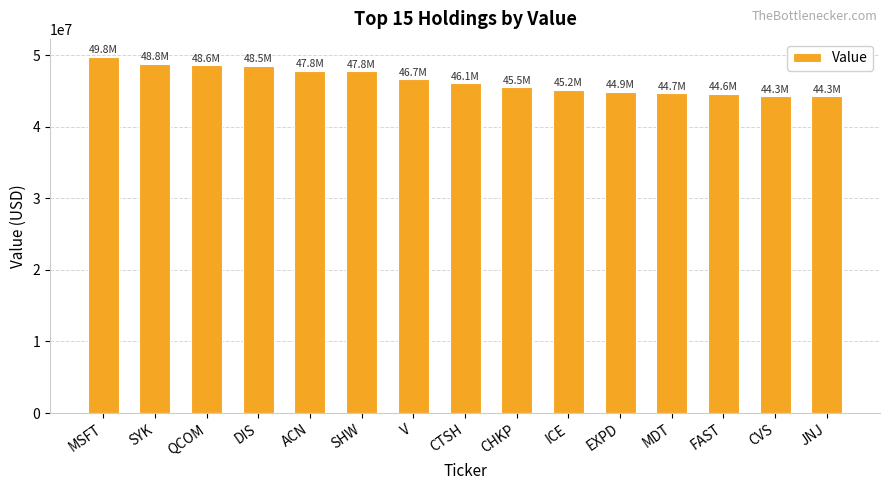

What is the sum of the values at DIS and SYK?

97350000